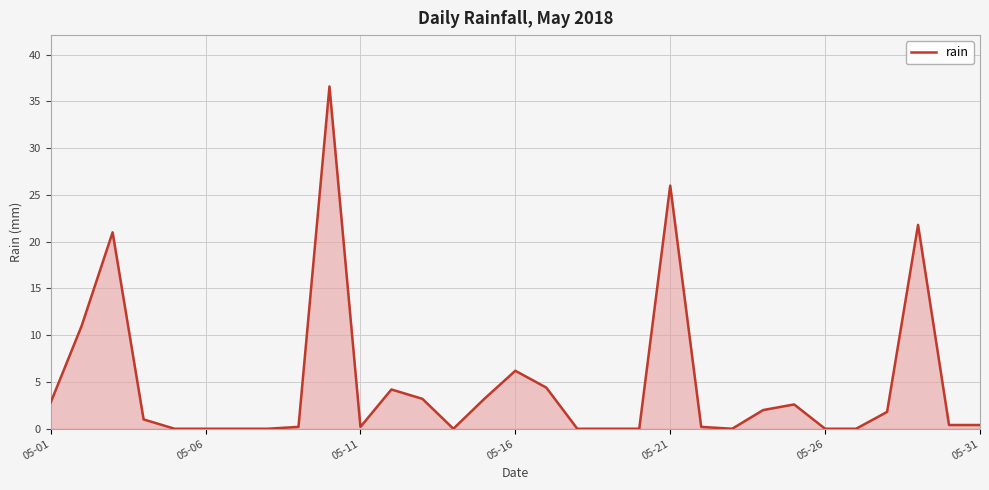

How many lines are shown in the chart?

1